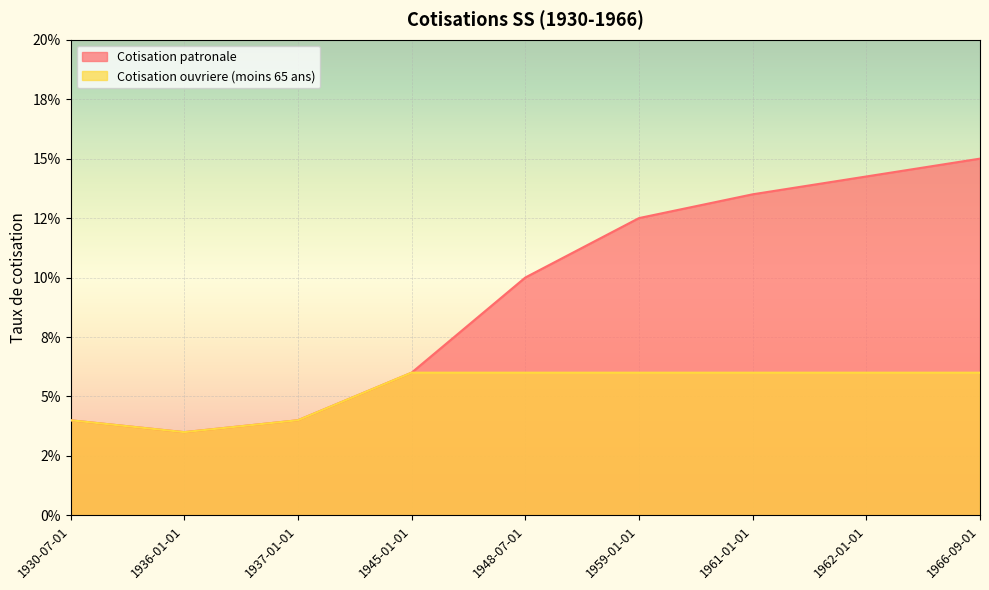

What position from the right is 1961-01-01?

3